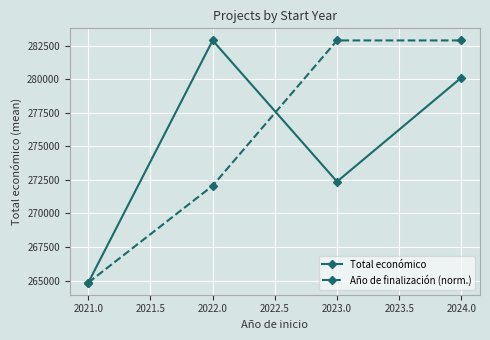

How many interior local peaks does the Total económico series have?

1